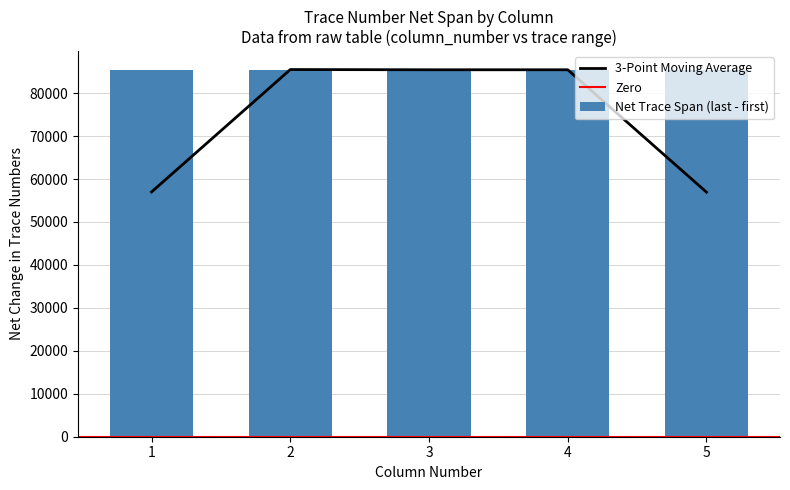

How many bars are there in total?

5